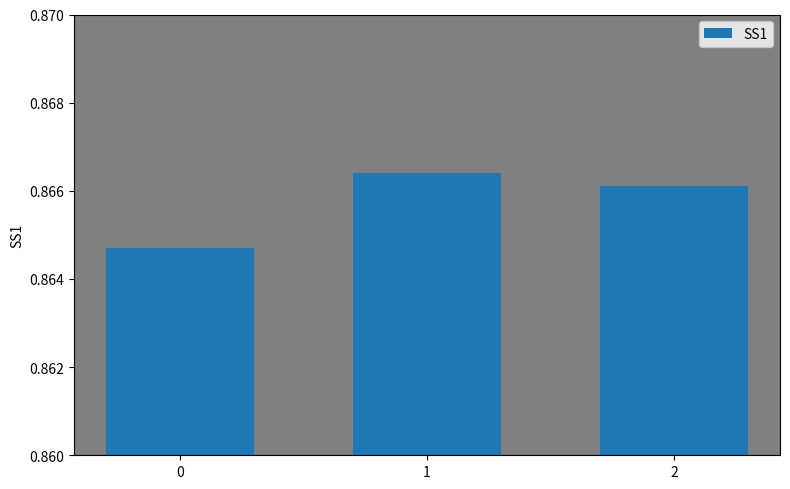

What is the sum of all values?

2.6